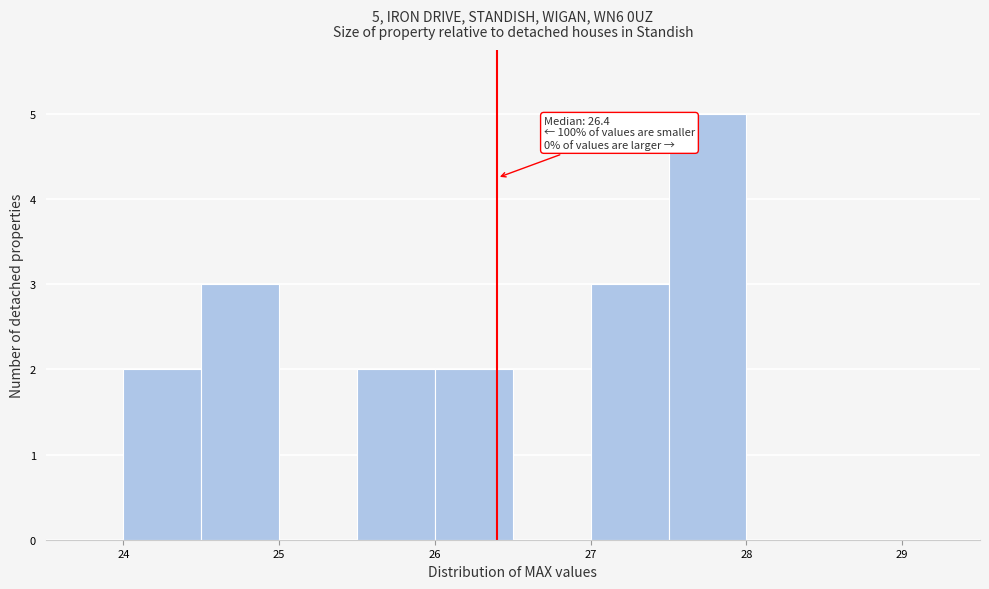

Over which range of the x-axis is the bar tallest?

27.5 to 28.0